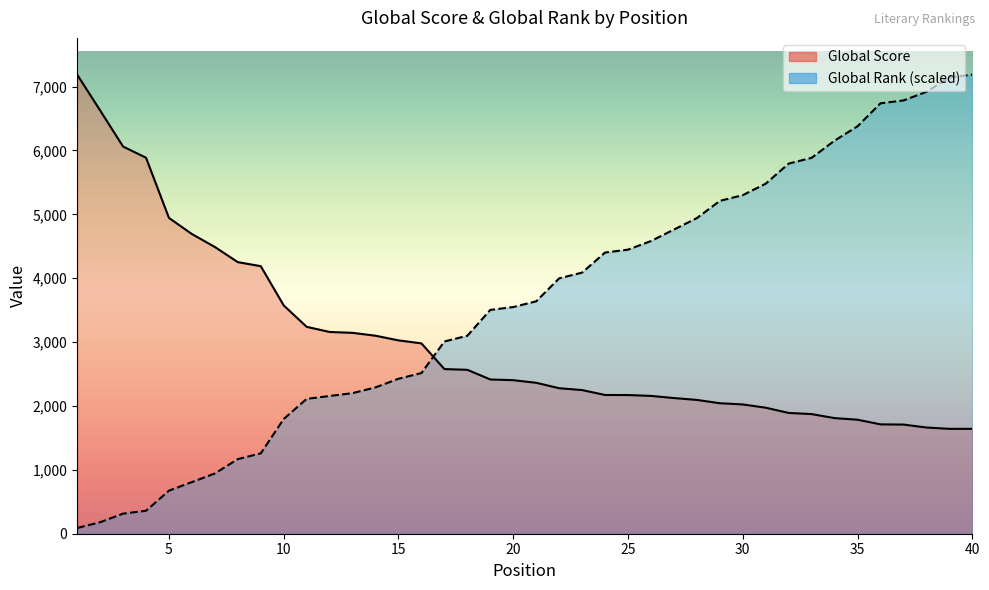

What are all the series names shown in the legend?

Global Score, Global Rank